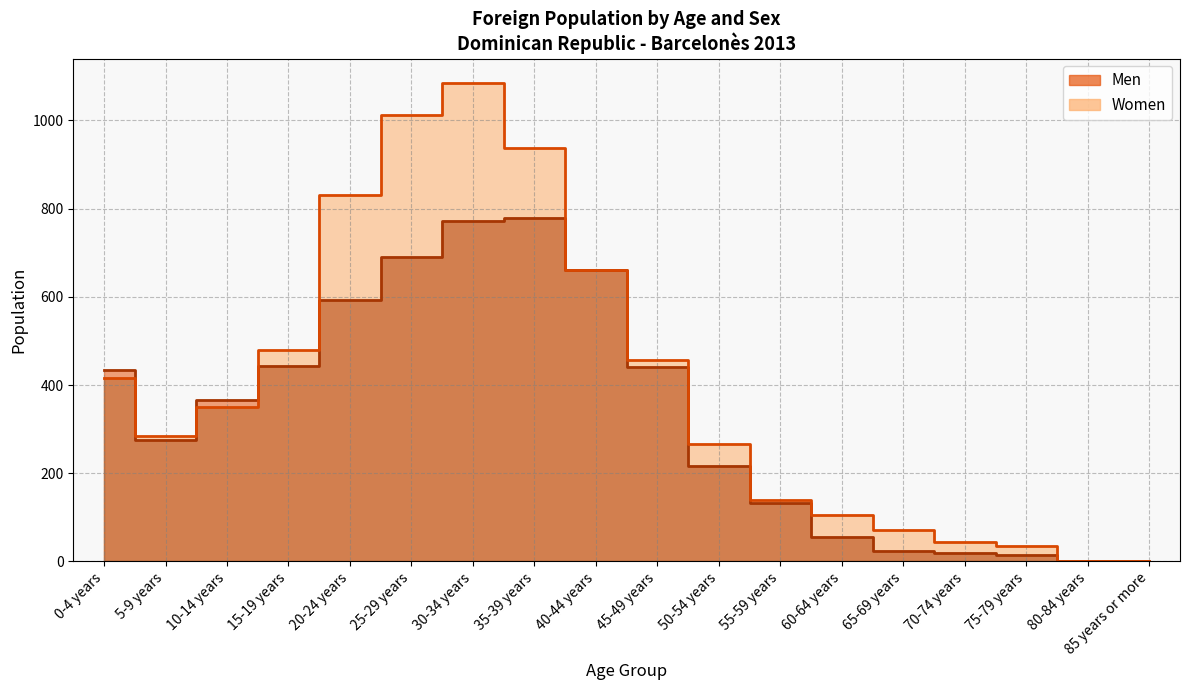

Reading right to left, transcribe all the data shown in this chart.

Men: 85 years or more=0	80-84 years=0	75-79 years=15	70-74 years=20	65-69 years=24	60-64 years=56	55-59 years=132	50-54 years=216	45-49 years=441	40-44 years=661	35-39 years=779	30-34 years=771	25-29 years=691	20-24 years=593	15-19 years=443	10-14 years=366	5-9 years=275	0-4 years=435
Women: 85 years or more=0	80-84 years=0	75-79 years=36	70-74 years=44	65-69 years=71	60-64 years=106	55-59 years=140	50-54 years=267	45-49 years=456	40-44 years=661	35-39 years=938	30-34 years=1086	25-29 years=1012	20-24 years=830	15-19 years=479	10-14 years=351	5-9 years=284	0-4 years=415